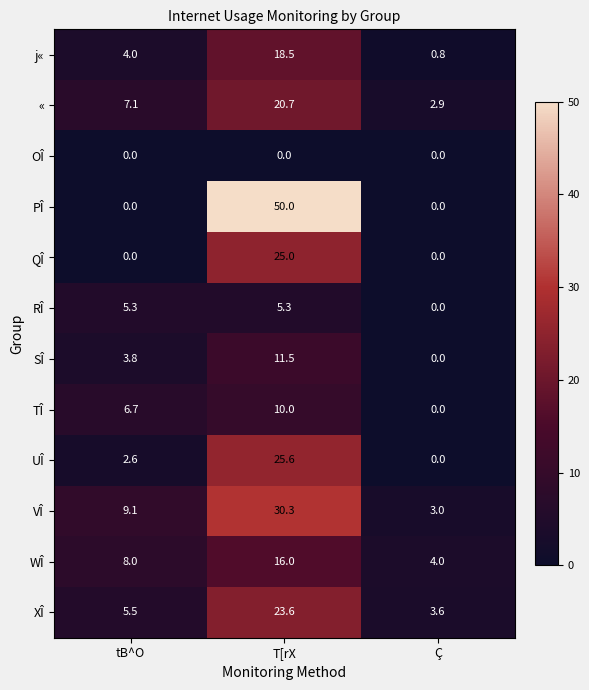

At T[rX, list the series in order from smallest to largest.

OÎ, RÎ, TÎ, SÎ, WÎ, j«, «, XÎ, QÎ, UÎ, VÎ, PÎ